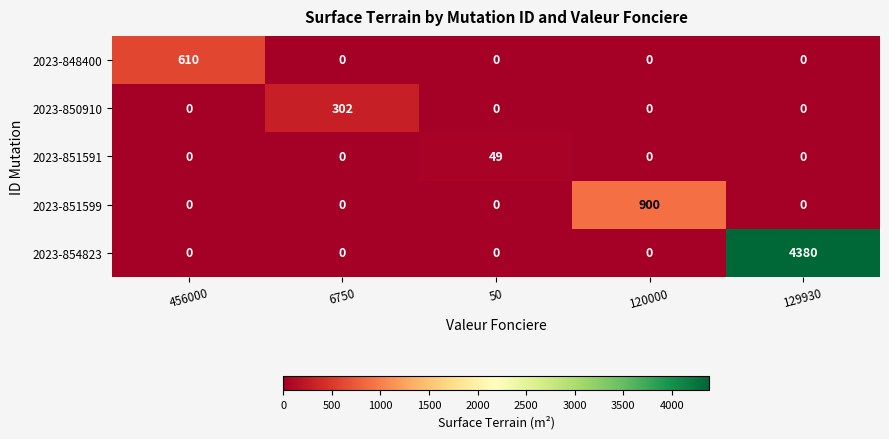

How many positive values does the 2023-848400 series have?

1